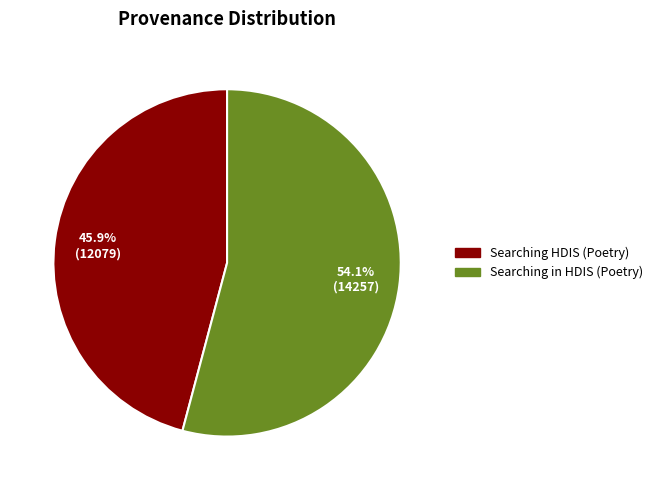

To the nearest percent, what is the difference between the largest and smallest slice percentages?

8%